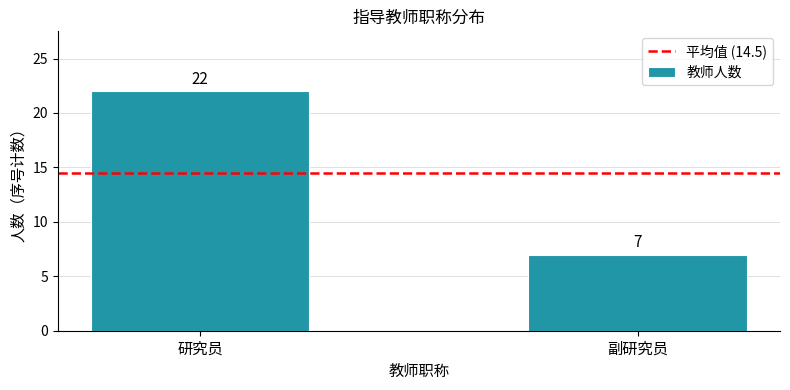

Between 副研究员 and 研究员, which is larger?

研究员